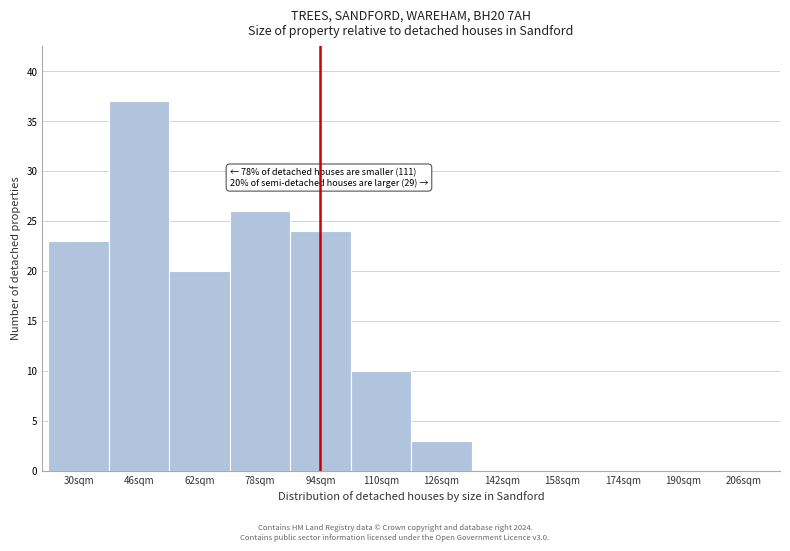

Reading left to right, extract all data points from this chart.

30sqm=23	46sqm=37	62sqm=20	78sqm=26	94sqm=24	110sqm=10	126sqm=3	142sqm=0	158sqm=0	174sqm=0	190sqm=0	206sqm=0